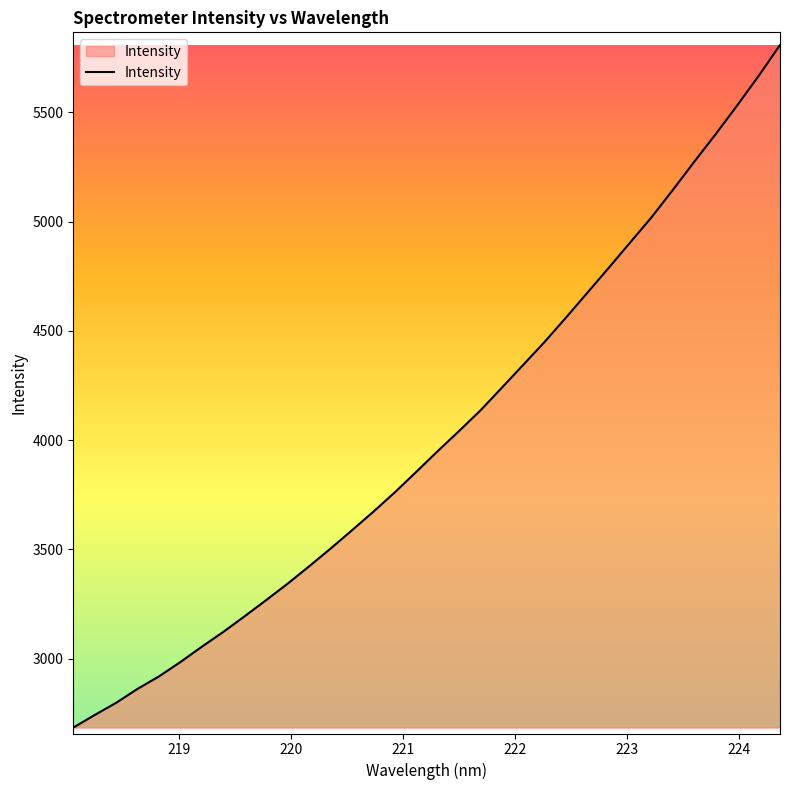

What is the difference between the maximum and minimum values?

3124.2